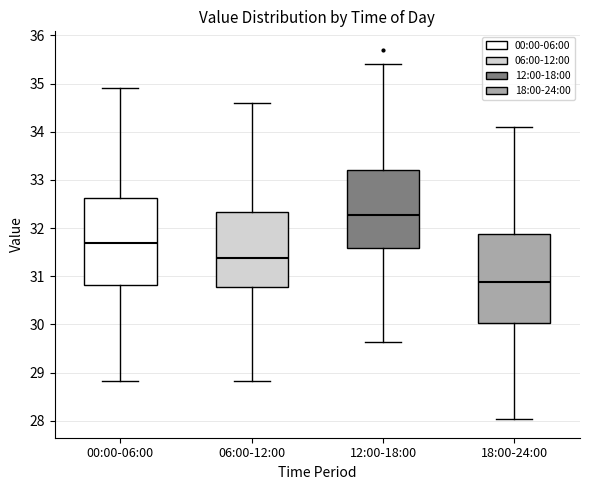

Where does the median line of the box for 12:00-18:00 sit on the y-axis? The values are not printed on the chart, so give them approximately, as read against the axis.

32.3